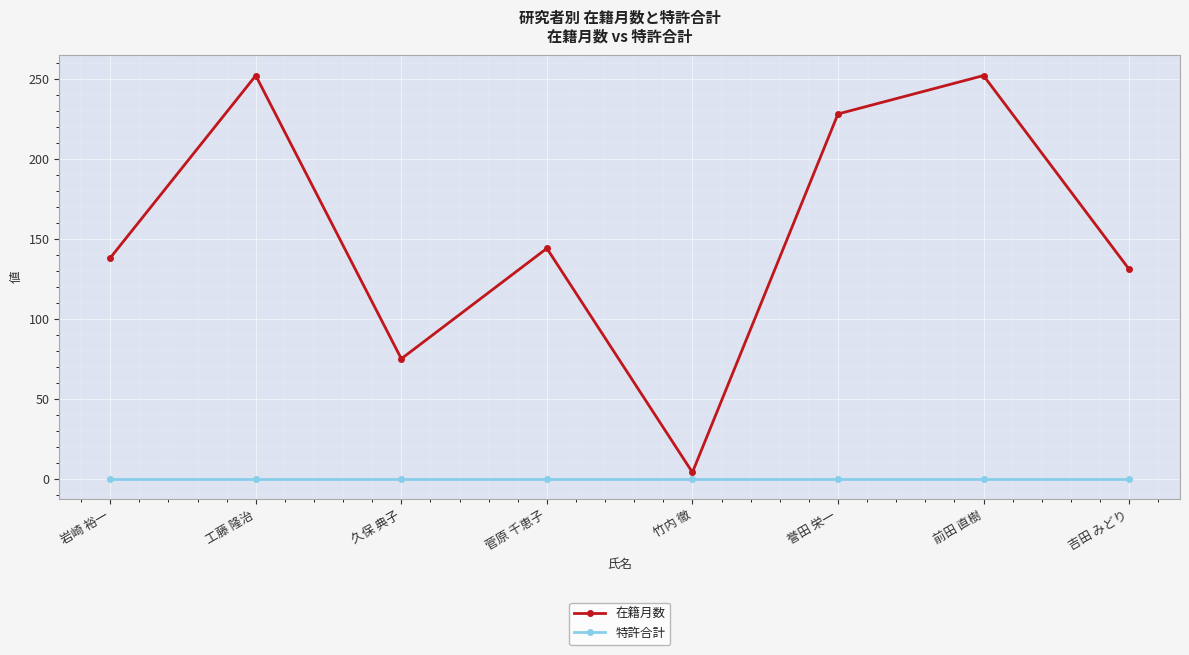

How many lines are shown in the chart?

2